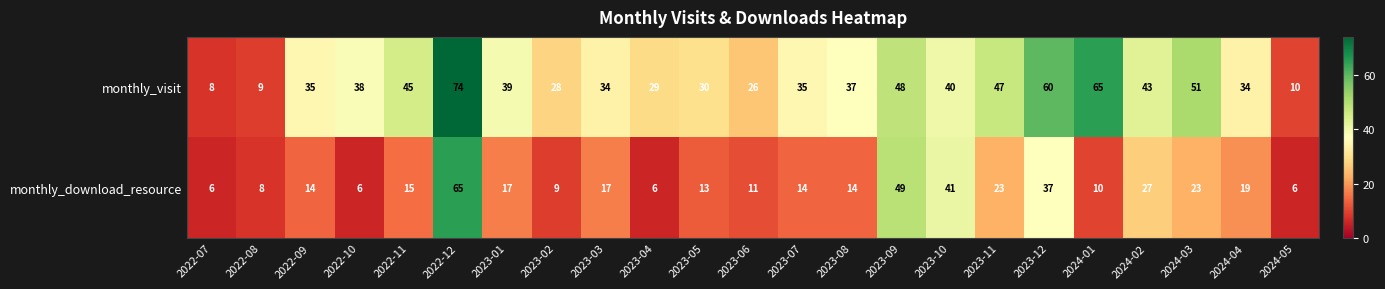

What is the difference between the maximum and minimum values in the monthly_visit series?

66